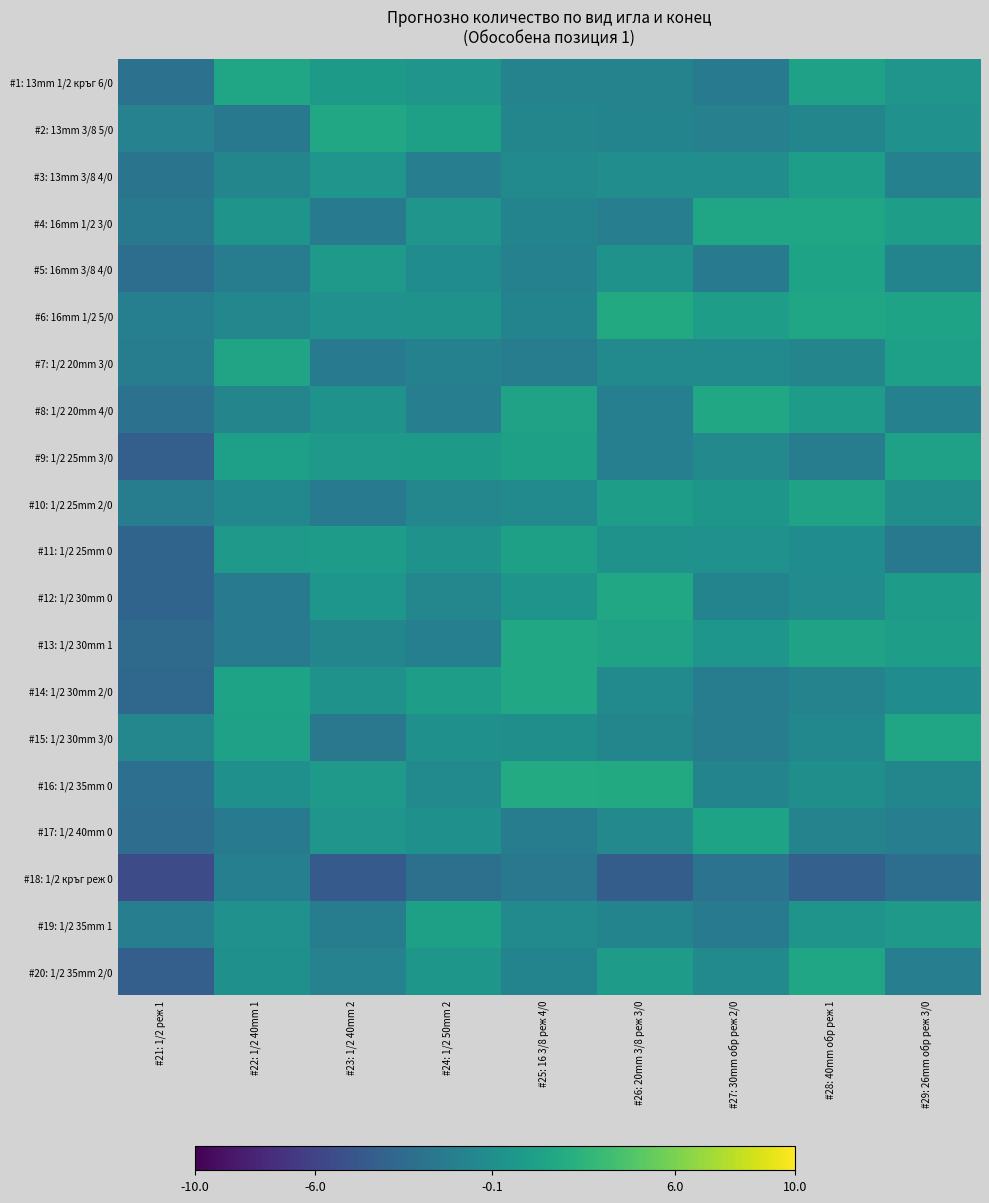

Reading left to right, what are all the values shown in this chart?

#1: 13mm 1/2 кръг 6/0: #21: 1/2 реж 1=-2.5	#22: 1/2 40mm 1=1.8	#23: 1/2 40mm 2=0.9	#24: 1/2 50mm 2=0.4	#25: 16 3/8 реж 4/0=-1.1	#26: 20mm 3/8 реж 3/0=-1.1	#27: 30mm обр реж 2/0=-1.8	#28: 40mm обр реж 1=1.5	#29: 26mm обр реж 3/0=0.4
#2: 13mm 3/8 5/0: #21: 1/2 реж 1=-1.2	#22: 1/2 40mm 1=-1.9	#23: 1/2 40mm 2=1.9	#24: 1/2 50mm 2=1.3	#25: 16 3/8 реж 4/0=-0.8	#26: 20mm 3/8 реж 3/0=-1.0	#27: 30mm обр реж 2/0=-1.3	#28: 40mm обр реж 1=-0.8	#29: 26mm обр реж 3/0=0.1
#3: 13mm 3/8 4/0: #21: 1/2 реж 1=-2.3	#22: 1/2 40mm 1=-0.8	#23: 1/2 40mm 2=0.4	#24: 1/2 50mm 2=-1.4	#25: 16 3/8 реж 4/0=-0.5	#26: 20mm 3/8 реж 3/0=-0.2	#27: 30mm обр реж 2/0=-0.2	#28: 40mm обр реж 1=1.1	#29: 26mm обр реж 3/0=-1.2
#4: 16mm 1/2 3/0: #21: 1/2 реж 1=-1.9	#22: 1/2 40mm 1=0.4	#23: 1/2 40mm 2=-1.8	#24: 1/2 50mm 2=0.4	#25: 16 3/8 реж 4/0=-1.0	#26: 20mm 3/8 реж 3/0=-1.4	#27: 30mm обр реж 2/0=1.8	#28: 40mm обр реж 1=1.9	#29: 26mm обр реж 3/0=1.2
#5: 16mm 3/8 4/0: #21: 1/2 реж 1=-2.8	#22: 1/2 40mm 1=-1.6	#23: 1/2 40mm 2=0.7	#24: 1/2 50mm 2=-0.2	#25: 16 3/8 реж 4/0=-1.2	#26: 20mm 3/8 реж 3/0=0.3	#27: 30mm обр реж 2/0=-1.9	#28: 40mm обр реж 1=1.6	#29: 26mm обр реж 3/0=-1.0
#6: 16mm 1/2 5/0: #21: 1/2 реж 1=-1.3	#22: 1/2 40mm 1=-0.8	#23: 1/2 40mm 2=0.1	#24: 1/2 50mm 2=0.2	#25: 16 3/8 реж 4/0=-1.0	#26: 20mm 3/8 реж 3/0=2.2	#27: 30mm обр реж 2/0=1.1	#28: 40mm обр реж 1=1.8	#29: 26mm обр реж 3/0=1.6
#7: 1/2 20mm 3/0: #21: 1/2 реж 1=-1.6	#22: 1/2 40mm 1=1.7	#23: 1/2 40mm 2=-1.6	#24: 1/2 50mm 2=-1.2	#25: 16 3/8 реж 4/0=-1.5	#26: 20mm 3/8 реж 3/0=-0.4	#27: 30mm обр реж 2/0=-0.4	#28: 40mm обр реж 1=-0.9	#29: 26mm обр реж 3/0=1.3
#8: 1/2 20mm 4/0: #21: 1/2 реж 1=-2.6	#22: 1/2 40mm 1=-0.9	#23: 1/2 40mm 2=0.2	#24: 1/2 50mm 2=-1.4	#25: 16 3/8 реж 4/0=1.5	#26: 20mm 3/8 реж 3/0=-1.4	#27: 30mm обр реж 2/0=1.9	#28: 40mm обр реж 1=1.1	#29: 26mm обр реж 3/0=-1.2
#9: 1/2 25mm 3/0: #21: 1/2 реж 1=-4.0	#22: 1/2 40mm 1=1.3	#23: 1/2 40mm 2=0.8	#24: 1/2 50mm 2=0.9	#25: 16 3/8 реж 4/0=1.4	#26: 20mm 3/8 реж 3/0=-1.4	#27: 30mm обр реж 2/0=-0.6	#28: 40mm обр реж 1=-1.5	#29: 26mm обр реж 3/0=1.5
#10: 1/2 25mm 2/0: #21: 1/2 реж 1=-1.5	#22: 1/2 40mm 1=-0.7	#23: 1/2 40mm 2=-1.7	#24: 1/2 50mm 2=-0.8	#25: 16 3/8 реж 4/0=-0.4	#26: 20mm 3/8 реж 3/0=1.2	#27: 30mm обр реж 2/0=0.6	#28: 40mm обр реж 1=1.5	#29: 26mm обр реж 3/0=-0.1
#11: 1/2 25mm 0: #21: 1/2 реж 1=-3.5	#22: 1/2 40mm 1=0.9	#23: 1/2 40mm 2=1.0	#24: 1/2 50mm 2=0.2	#25: 16 3/8 реж 4/0=1.4	#26: 20mm 3/8 реж 3/0=0.3	#27: 30mm обр реж 2/0=0.1	#28: 40mm обр реж 1=-0.3	#29: 26mm обр реж 3/0=-1.9
#12: 1/2 30mm 0: #21: 1/2 реж 1=-3.6	#22: 1/2 40mm 1=-1.9	#23: 1/2 40mm 2=0.5	#24: 1/2 50mm 2=-0.7	#25: 16 3/8 реж 4/0=0.3	#26: 20mm 3/8 реж 3/0=1.9	#27: 30mm обр реж 2/0=-1.0	#28: 40mm обр реж 1=-0.4	#29: 26mm обр реж 3/0=1.0
#13: 1/2 30mm 1: #21: 1/2 реж 1=-3.1	#22: 1/2 40mm 1=-1.7	#23: 1/2 40mm 2=-0.8	#24: 1/2 50mm 2=-1.4	#25: 16 3/8 реж 4/0=2.0	#26: 20mm 3/8 реж 3/0=1.5	#27: 30mm обр реж 2/0=0.5	#28: 40mm обр реж 1=1.5	#29: 26mm обр реж 3/0=1.2
#14: 1/2 30mm 2/0: #21: 1/2 реж 1=-3.3	#22: 1/2 40mm 1=1.6	#23: 1/2 40mm 2=0.2	#24: 1/2 50mm 2=1.2	#25: 16 3/8 реж 4/0=1.9	#26: 20mm 3/8 реж 3/0=-0.4	#27: 30mm обр реж 2/0=-1.6	#28: 40mm обр реж 1=-1.1	#29: 26mm обр реж 3/0=-0.3
#15: 1/2 30mm 3/0: #21: 1/2 реж 1=-0.7	#22: 1/2 40mm 1=1.4	#23: 1/2 40mm 2=-2.0	#24: 1/2 50mm 2=0.0	#25: 16 3/8 реж 4/0=-0.0	#26: 20mm 3/8 реж 3/0=-0.8	#27: 30mm обр реж 2/0=-1.5	#28: 40mm обр реж 1=-0.6	#29: 26mm обр реж 3/0=1.8
#16: 1/2 35mm 0: #21: 1/2 реж 1=-2.7	#22: 1/2 40mm 1=0.1	#23: 1/2 40mm 2=0.8	#24: 1/2 50mm 2=-0.5	#25: 16 3/8 реж 4/0=2.2	#26: 20mm 3/8 реж 3/0=2.2	#27: 30mm обр реж 2/0=-1.0	#28: 40mm обр реж 1=-0.0	#29: 26mm обр реж 3/0=-0.8
#17: 1/2 40mm 0: #21: 1/2 реж 1=-2.9	#22: 1/2 40mm 1=-1.9	#23: 1/2 40mm 2=0.4	#24: 1/2 50mm 2=0.0	#25: 16 3/8 реж 4/0=-1.5	#26: 20mm 3/8 реж 3/0=-0.6	#27: 30mm обр реж 2/0=1.6	#28: 40mm обр реж 1=-1.0	#29: 26mm обр реж 3/0=-1.4
#18: 1/2 кръг реж 0: #21: 1/2 реж 1=-5.4	#22: 1/2 40mm 1=-1.4	#23: 1/2 40mm 2=-4.4	#24: 1/2 50mm 2=-2.6	#25: 16 3/8 реж 4/0=-2.0	#26: 20mm 3/8 реж 3/0=-4.1	#27: 30mm обр реж 2/0=-2.4	#28: 40mm обр реж 1=-3.9	#29: 26mm обр реж 3/0=-2.8
#19: 1/2 35mm 1: #21: 1/2 реж 1=-1.5	#22: 1/2 40mm 1=0.1	#23: 1/2 40mm 2=-1.6	#24: 1/2 50mm 2=1.3	#25: 16 3/8 реж 4/0=-0.4	#26: 20mm 3/8 реж 3/0=-0.9	#27: 30mm обр реж 2/0=-1.8	#28: 40mm обр реж 1=0.4	#29: 26mm обр реж 3/0=0.7
#20: 1/2 35mm 2/0: #21: 1/2 реж 1=-3.9	#22: 1/2 40mm 1=0.0	#23: 1/2 40mm 2=-1.1	#24: 1/2 50mm 2=0.6	#25: 16 3/8 реж 4/0=-1.0	#26: 20mm 3/8 реж 3/0=1.1	#27: 30mm обр реж 2/0=-0.5	#28: 40mm обр реж 1=1.7	#29: 26mm обр реж 3/0=-1.4